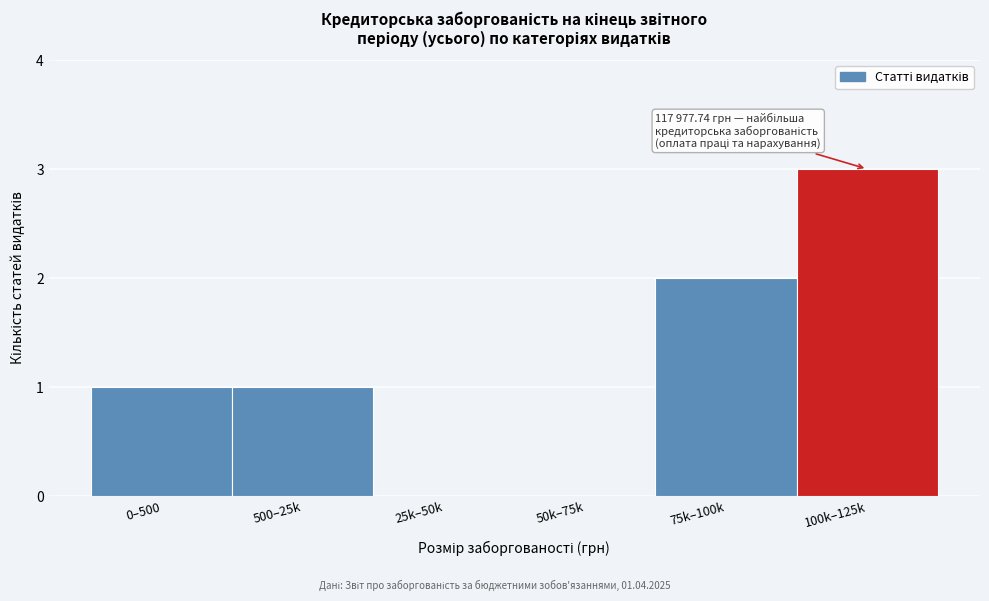

Reading left to right, extract all data points from this chart.

0–500=1	500–25k=1	25k–50k=0	50k–75k=0	75k–100k=2	100k–125k=3